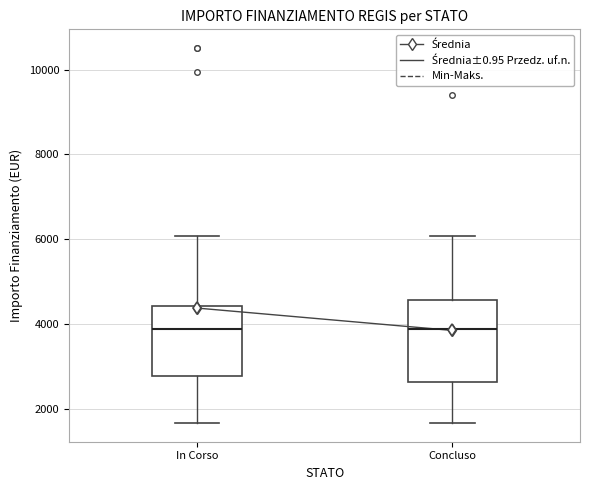

Where is the lower edge of the box for Concluso on the y-axis? The values are not printed on the chart, so give them approximately, as read against the axis.

2600